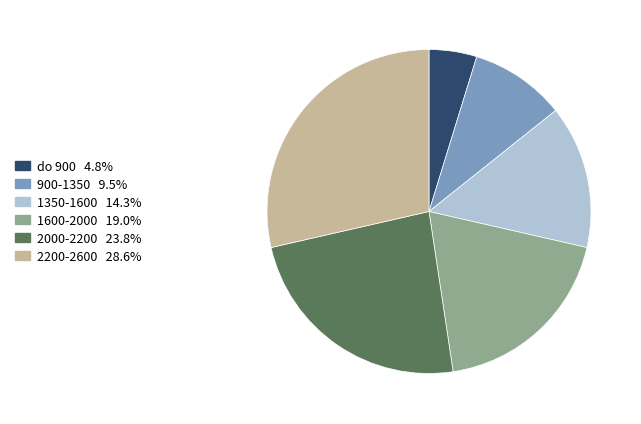

Which category has the biggest portion of the pie?

2200-2600